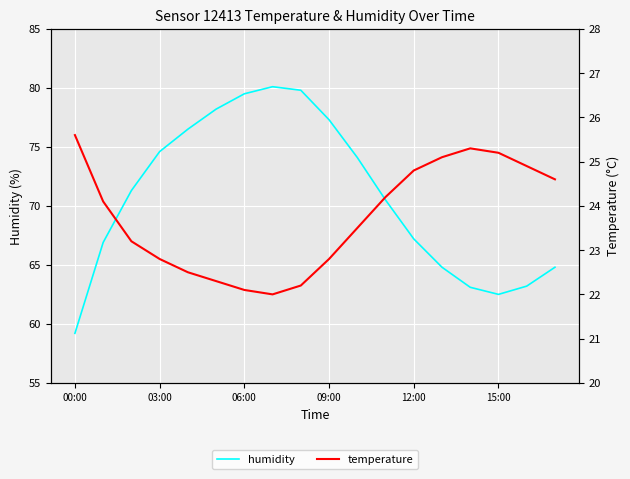

Where is humidity nearest to the value 69?

11